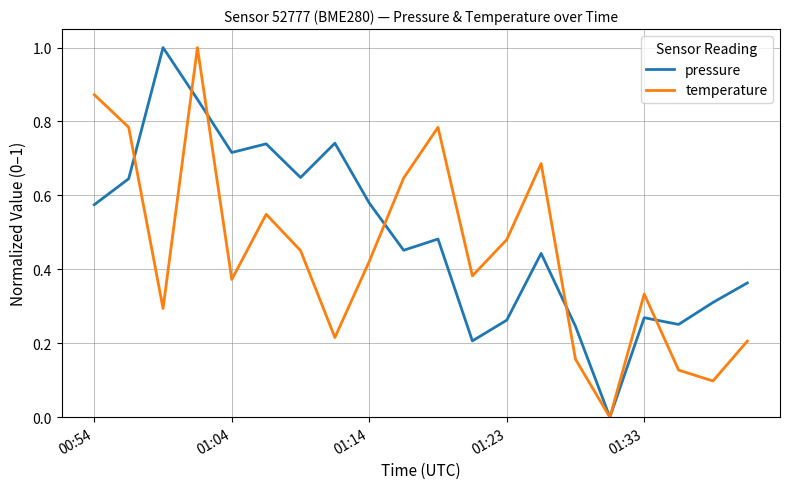

True or false: pressure and temperature cross at least once.

True